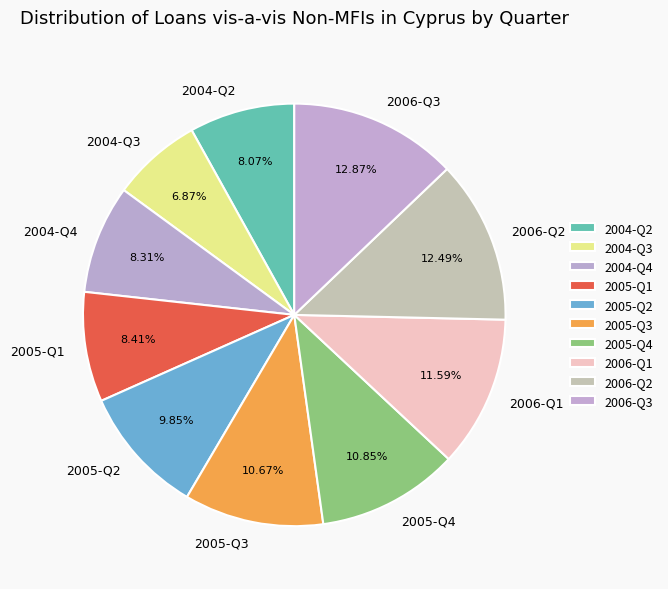

Which has a higher value, 2005-Q1 or 2006-Q1?

2006-Q1